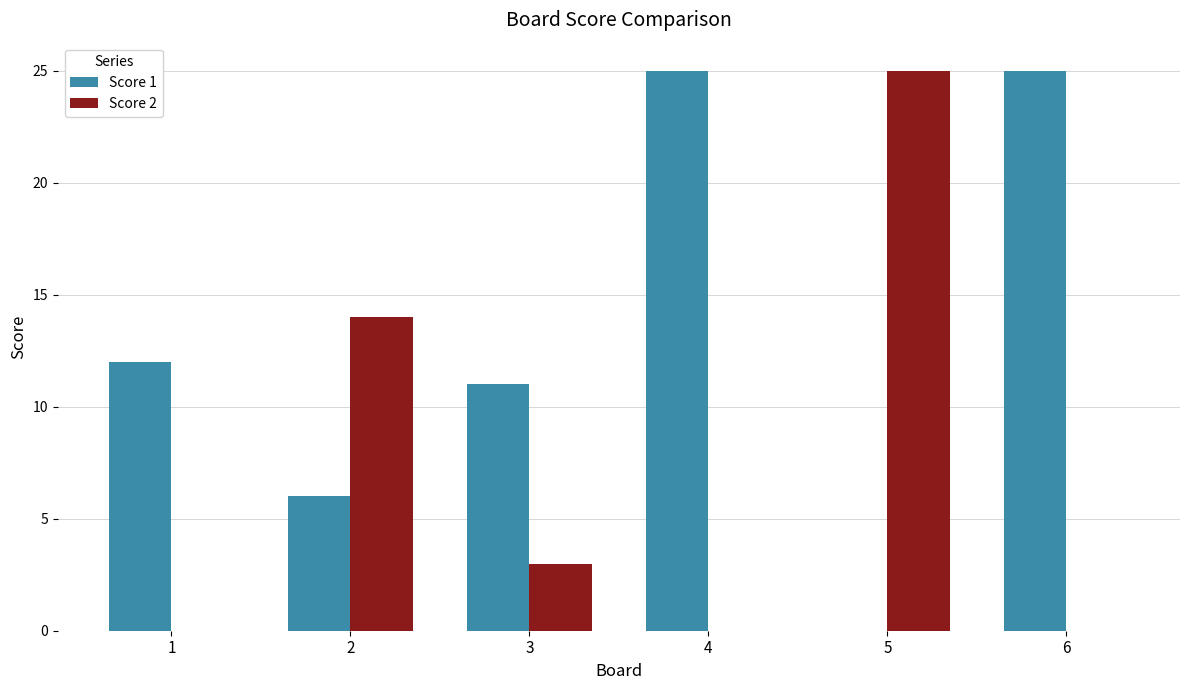

Which series changed the most between 2 and 5?

Score 2